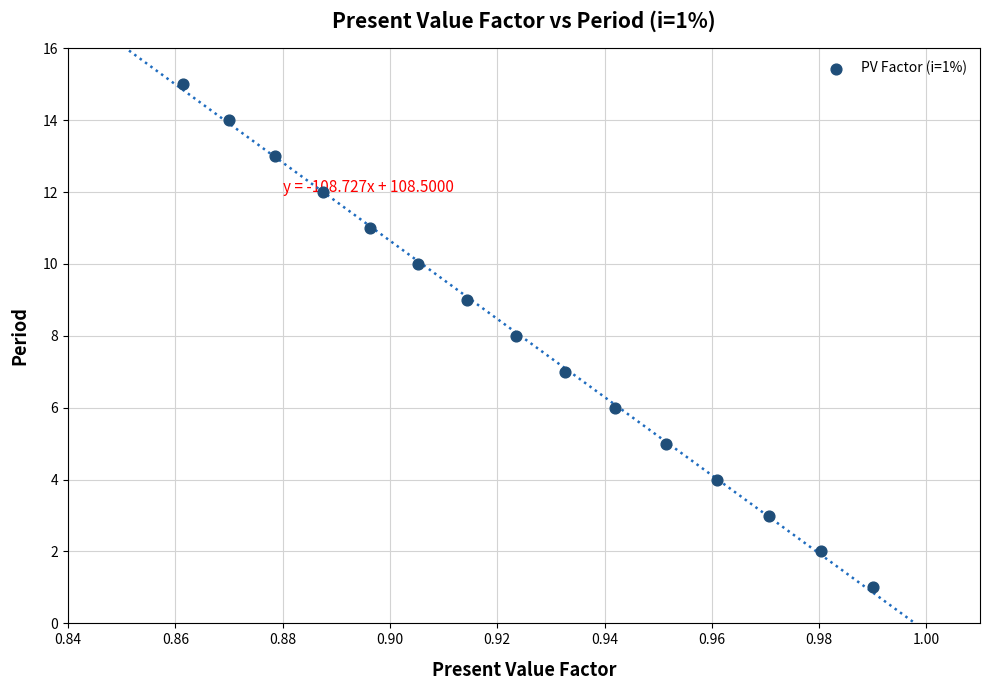

What is the range of Y values (max minus min)?

14